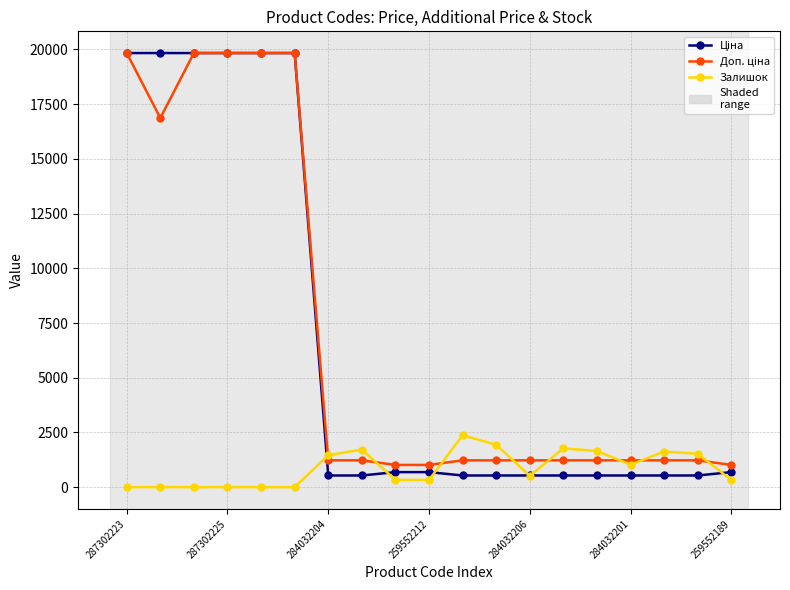

What is the maximum value for Залишок?

2373.0